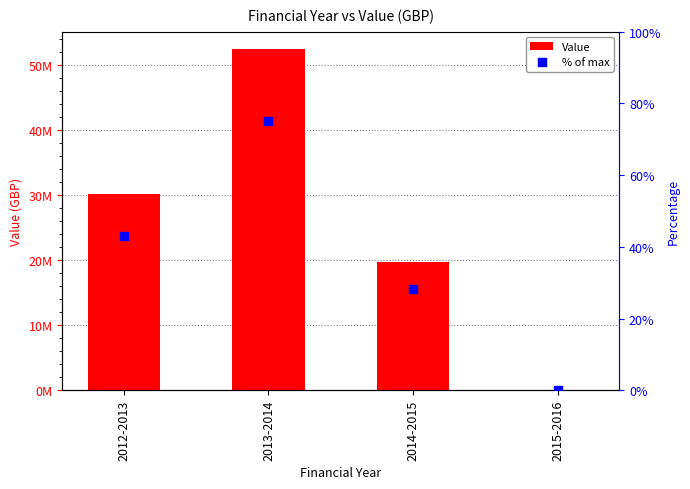

Is the value of % of max at 2012-2013 greater than the value of Value at 2013-2014?

No